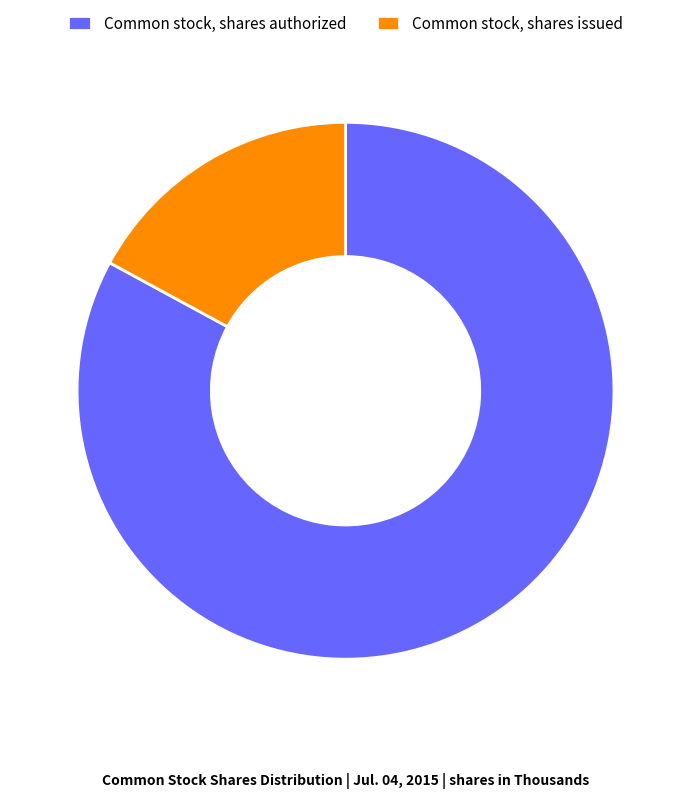

Which category accounts for the majority?

Common stock, shares authorized